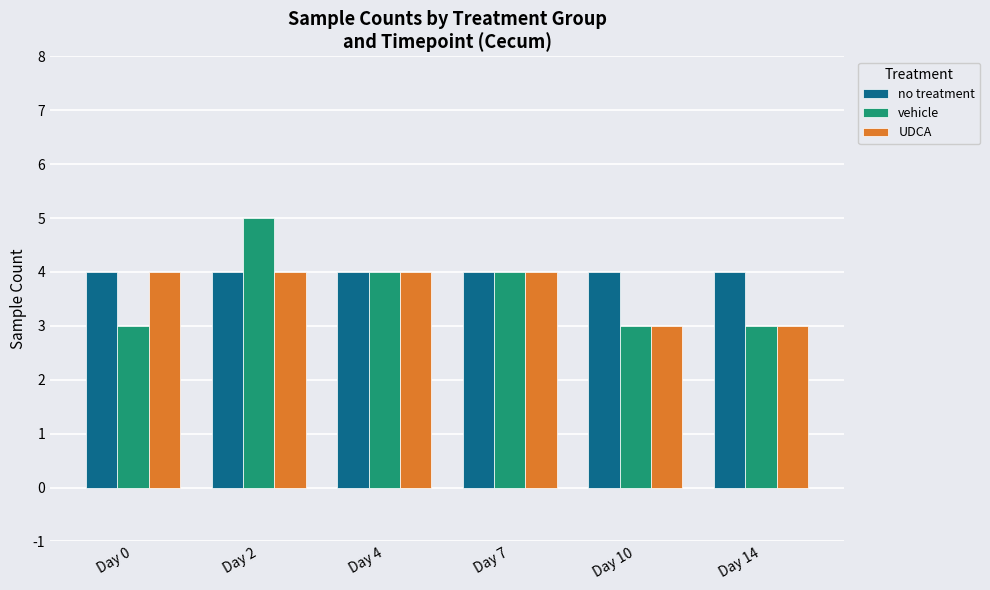

What is the highest value of the UDCA series?

4